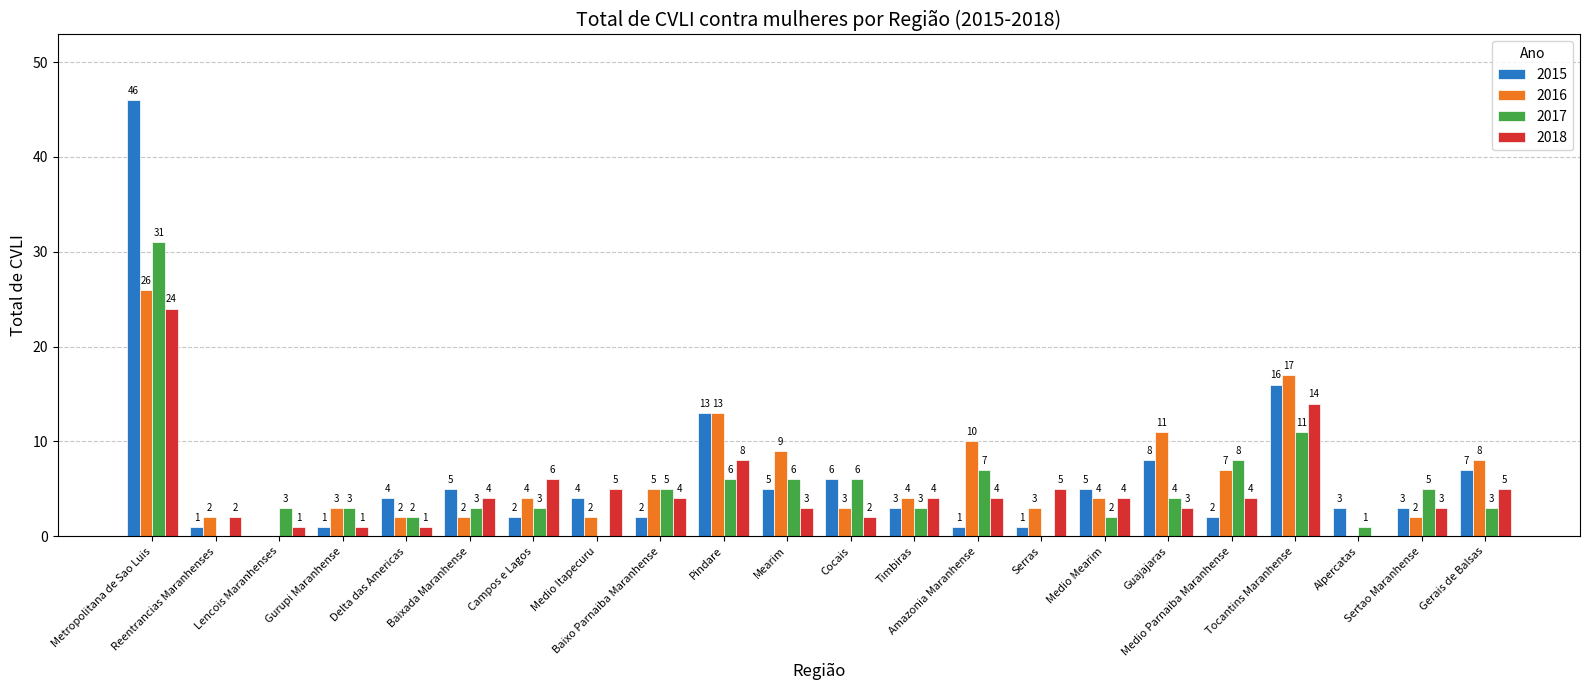

What are all the series names shown in the legend?

2015, 2016, 2017, 2018